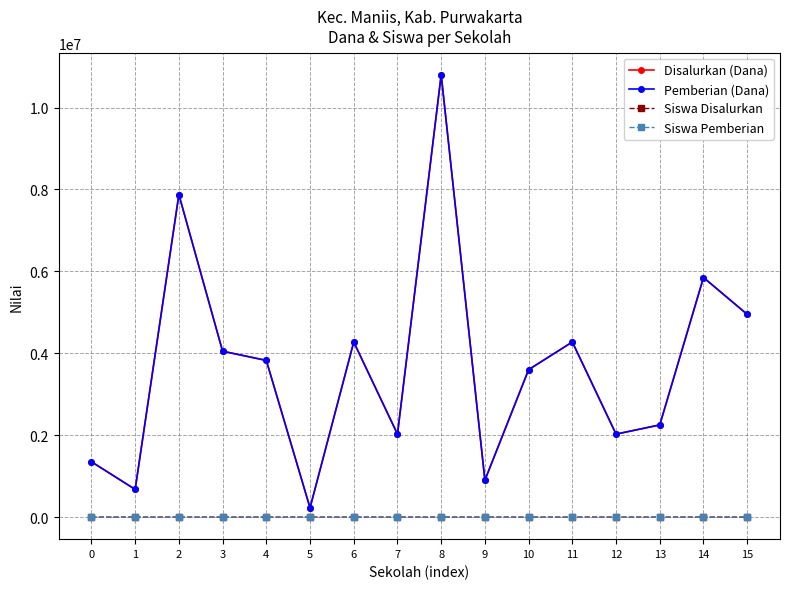

What is the average value of the Siswa Disalurkan series?

16